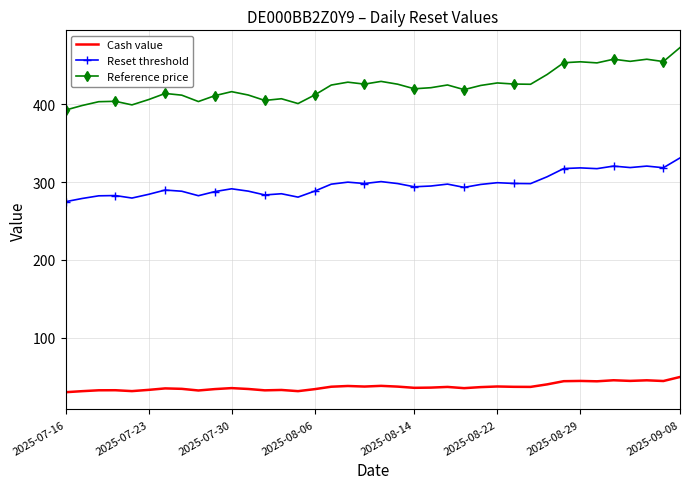

True or false: Cash value and Reset threshold cross at least once.

False